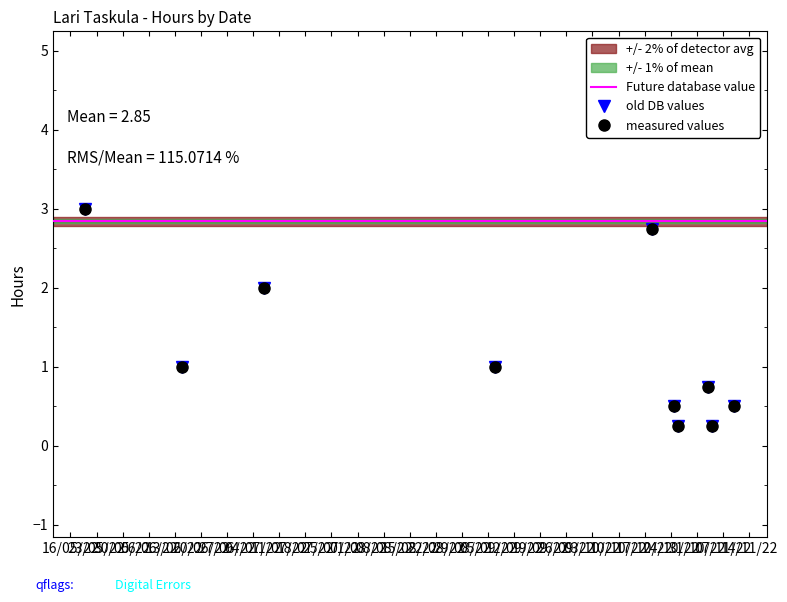

At which category does old DB values reach its first local peak?

05.07.2022